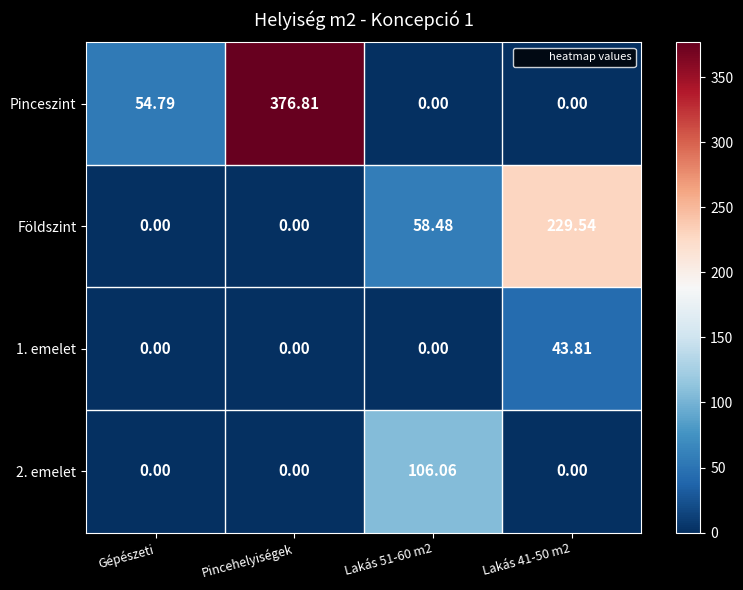

Rank the series by their average value, from lowest to highest.

1. emelet, 2. emelet, Földszint, Pinceszint